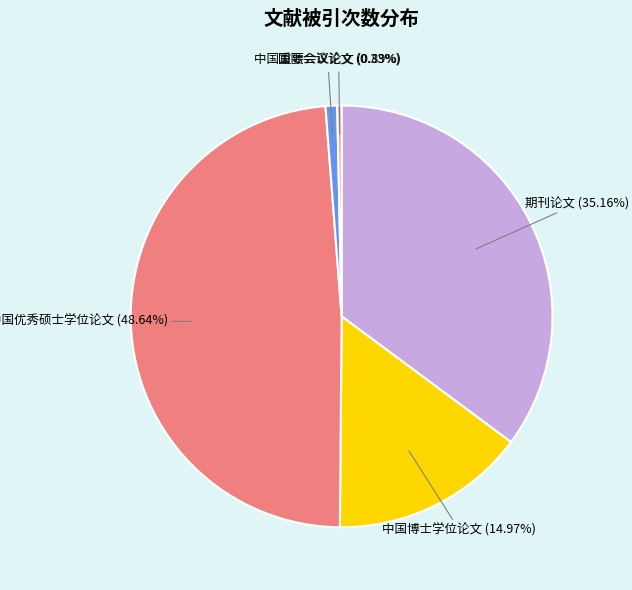

What is the total percentage of 期刊论文 and 中国重要会议论文?

36.1%